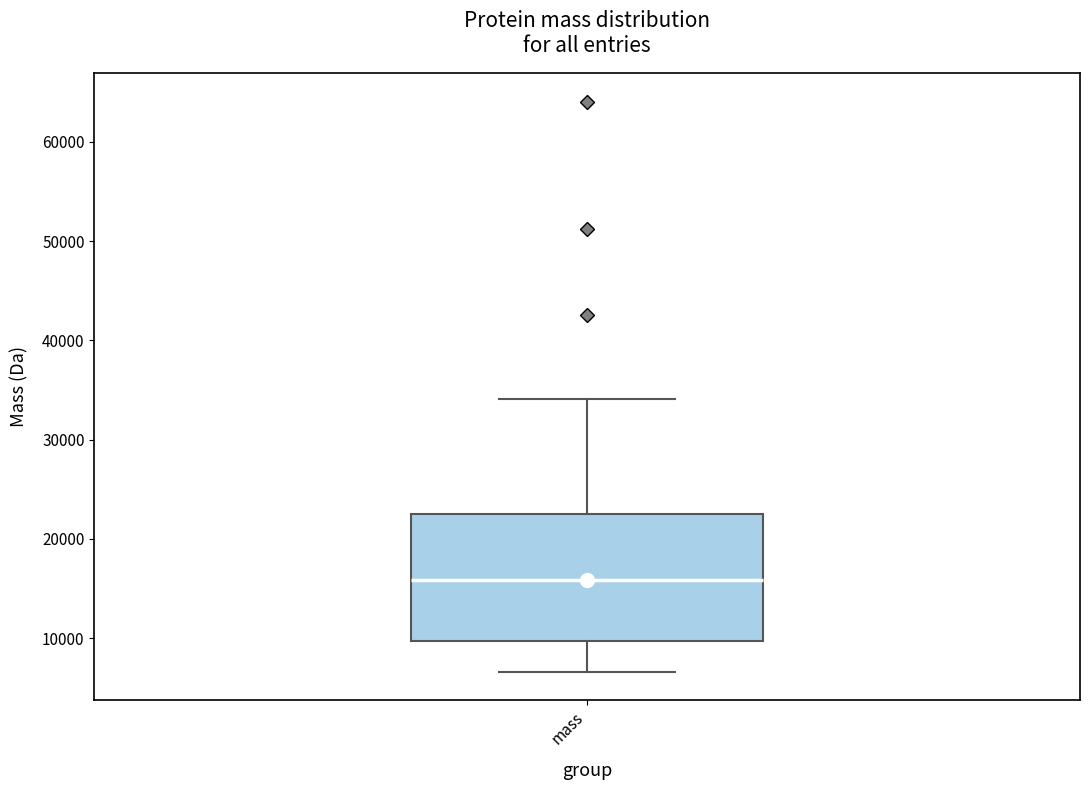

Where does the median line of the box for mass sit on the y-axis? The values are not printed on the chart, so give them approximately, as read against the axis.

16000